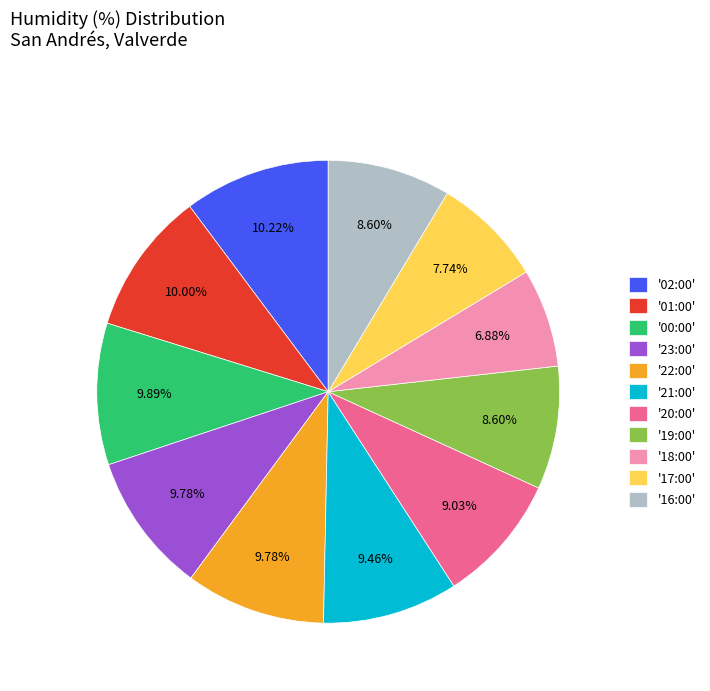

What is the smallest slice in the pie chart?

'18:00'